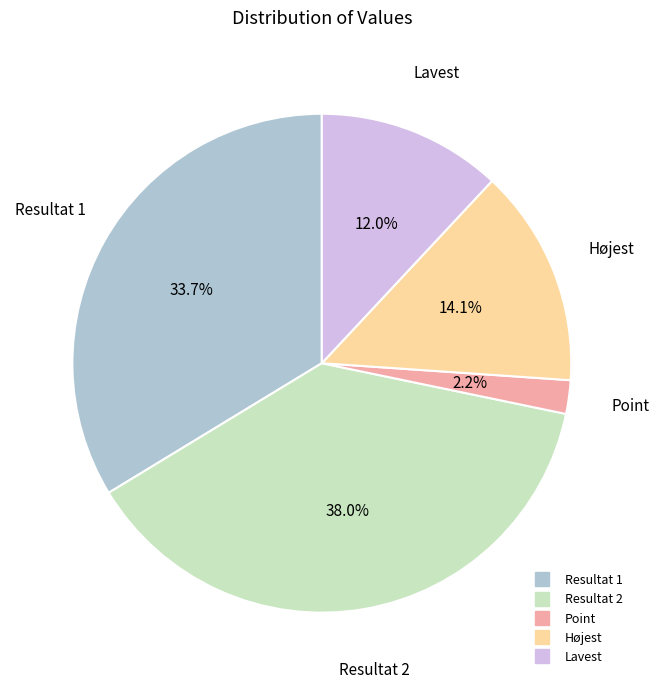

How many segments does this pie chart have?

5